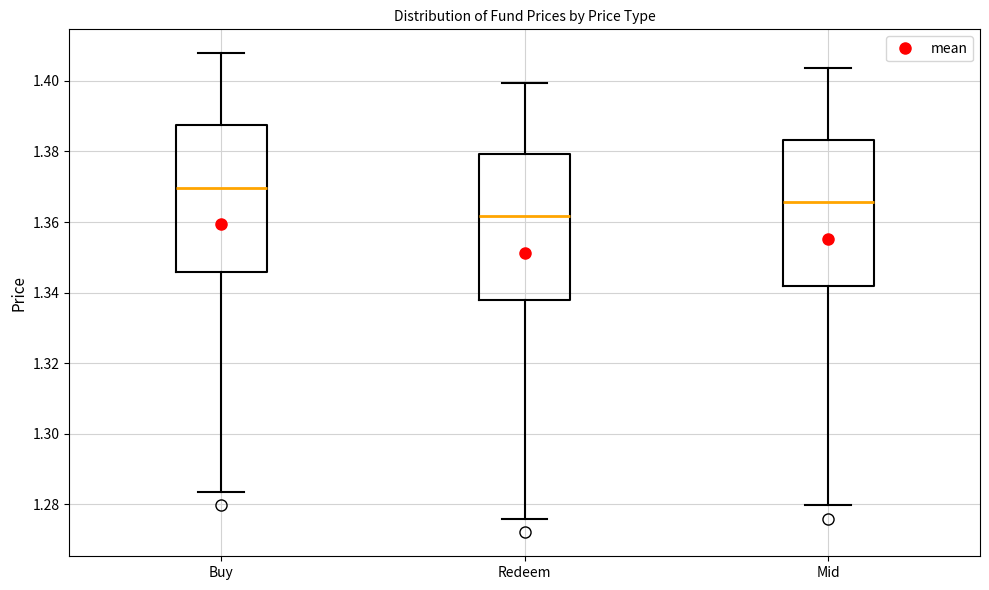

Where does the lower whisker of the box for Redeem end on the y-axis? The values are not printed on the chart, so give them approximately, as read against the axis.

1.276